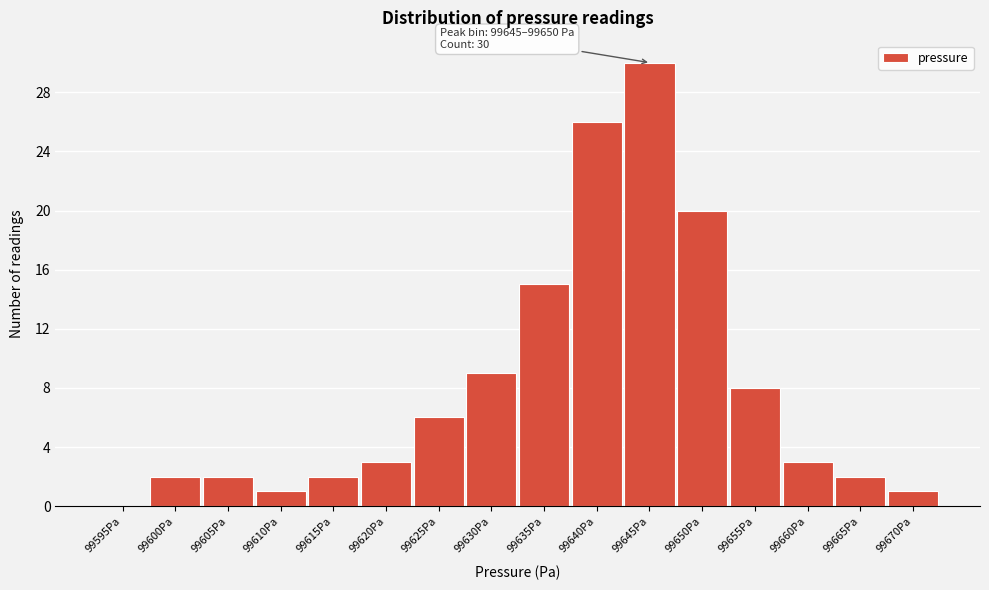

Reading left to right, extract all data points from this chart.

99595Pa=0	99600Pa=2	99605Pa=2	99610Pa=1	99615Pa=2	99620Pa=3	99625Pa=6	99630Pa=9	99635Pa=15	99640Pa=26	99645Pa=30	99650Pa=20	99655Pa=8	99660Pa=3	99665Pa=2	99670Pa=1